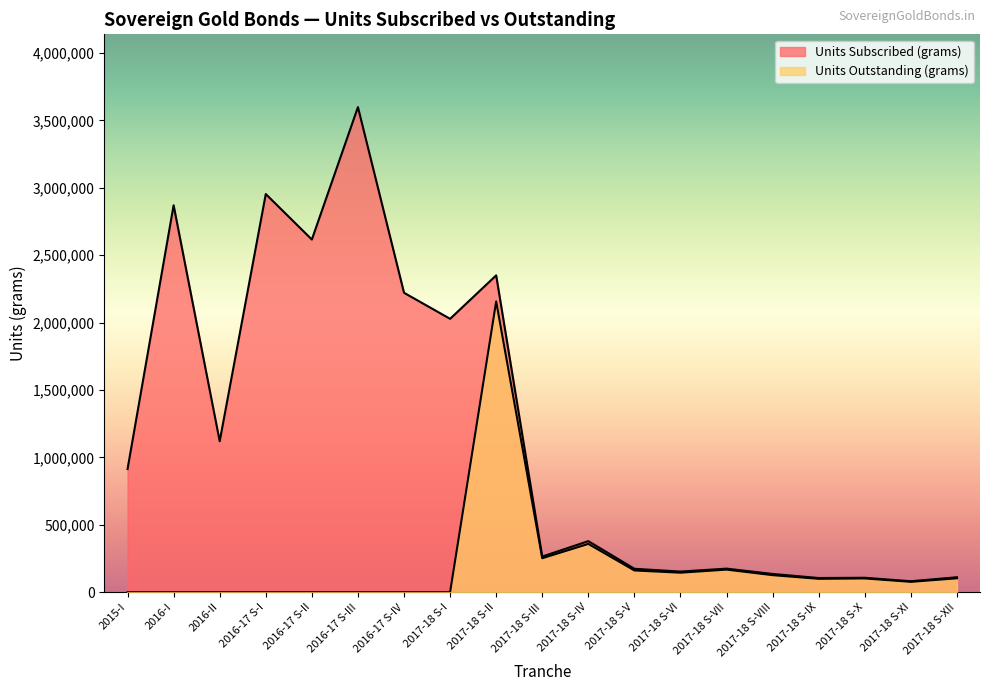

Is it true that Units Outstanding (grams) equals 0 at 2016-17 S-III?

True